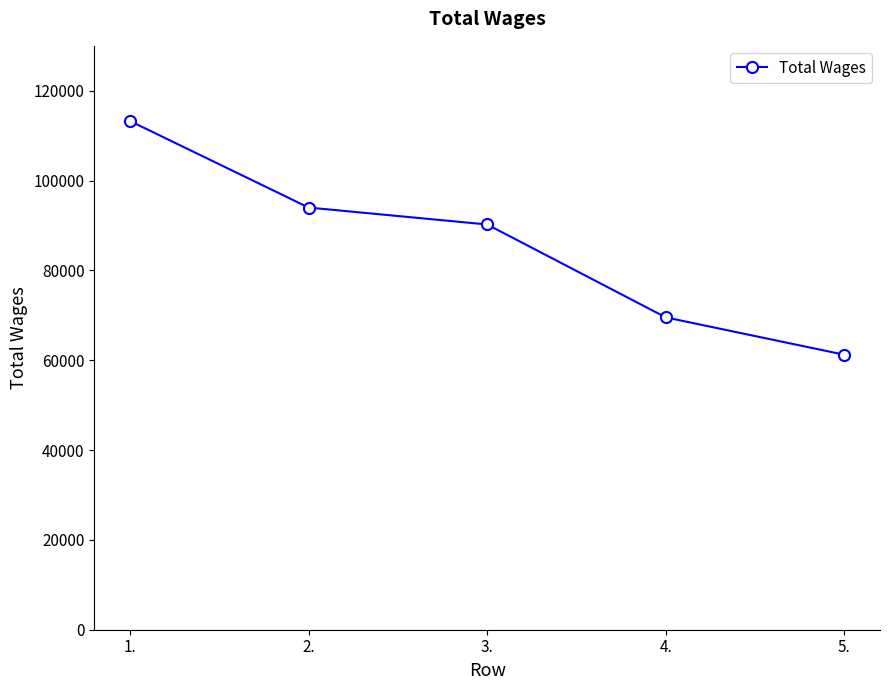

What is the sum of all values?

428254